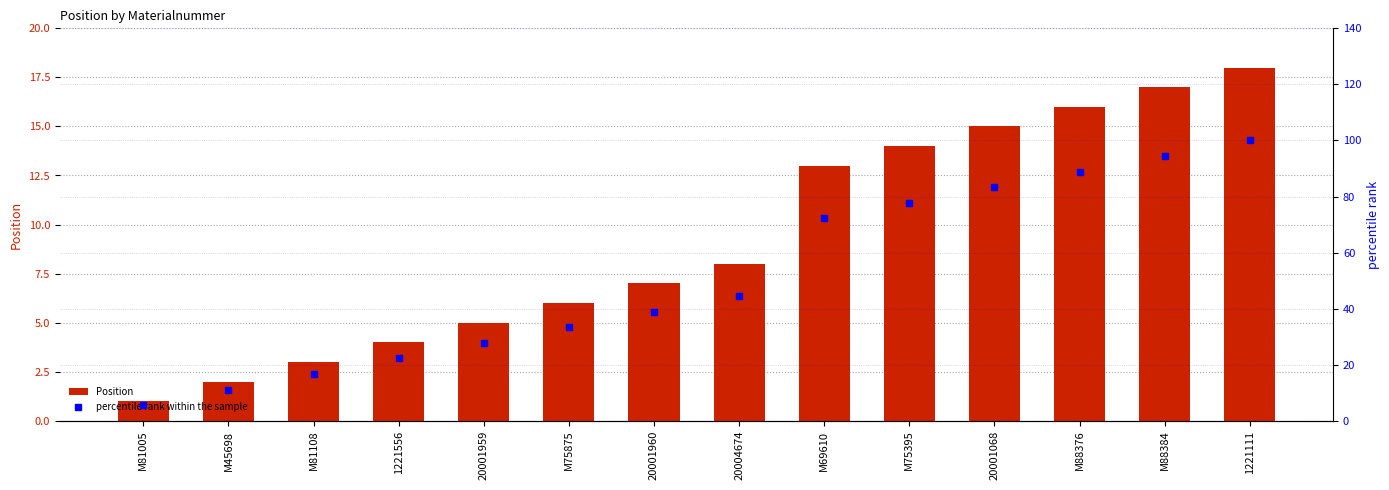

What are all the series names shown in the legend?

Position, percentile rank within the sample